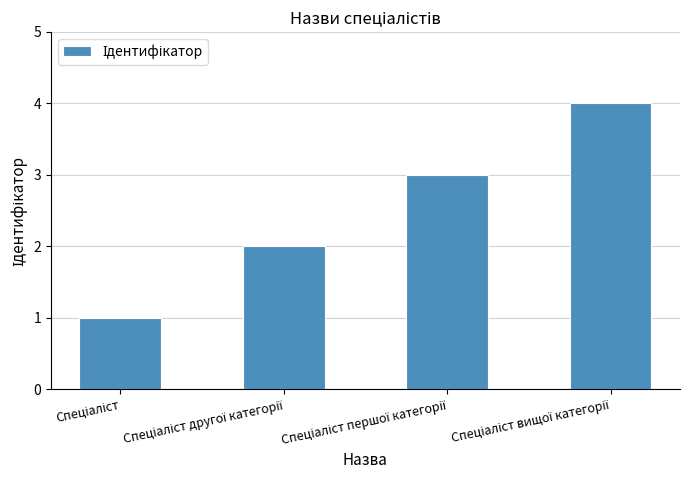

What is the sum of all values?

10